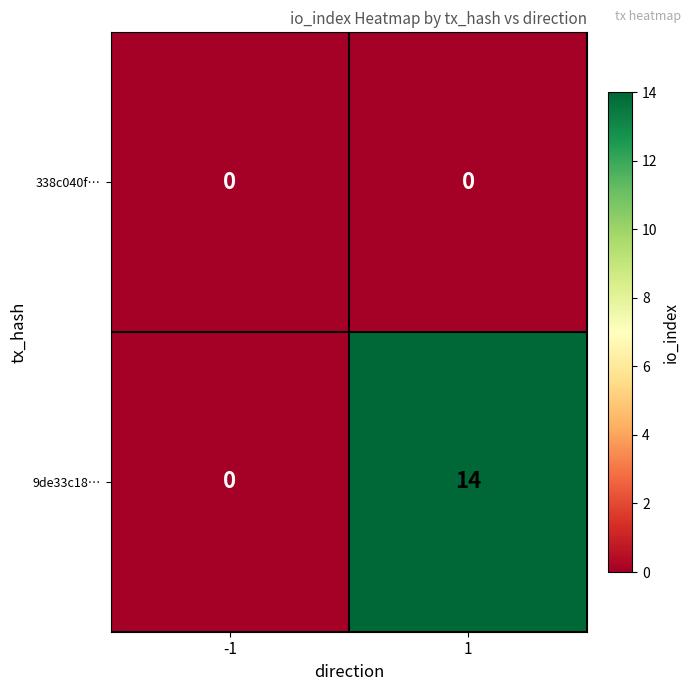

Rank the series by their average value, from lowest to highest.

338c040f…, 9de33c18…